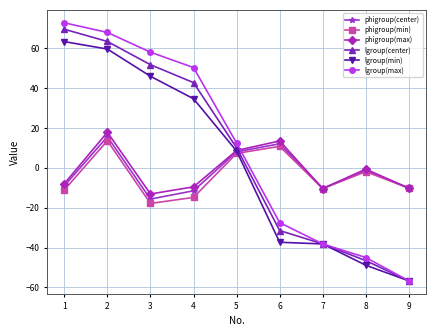

What is the difference between the phigroup(min) values at 2 and 4?

28.5